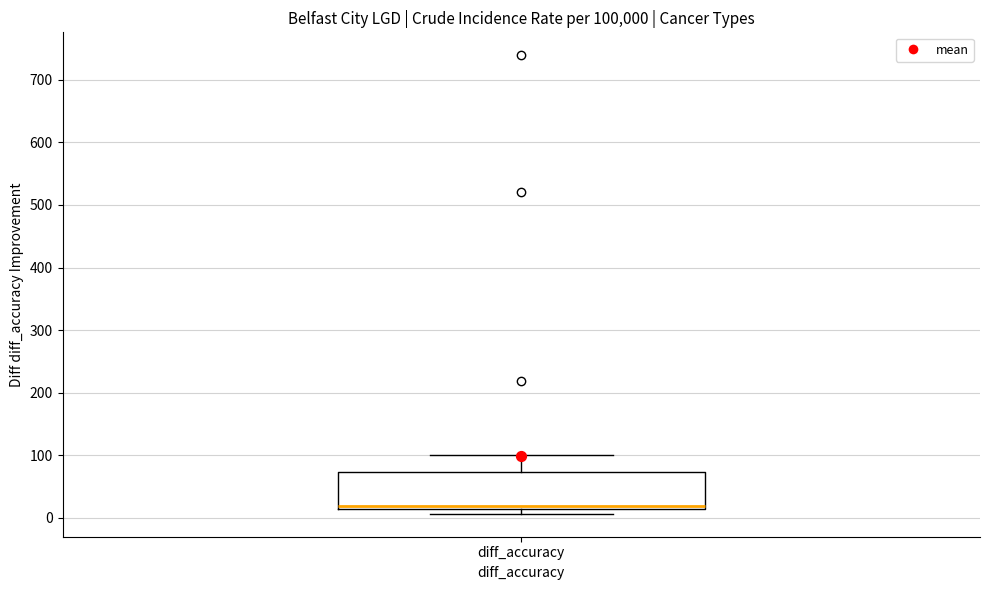

Transcribe this box plot: give where the median line is, the range the box spans, and where the two whiskers end, as read against the y-axis. The values are not printed on the chart, so give them approximately, as read against the axis.

median 20, box 10 to 70, whiskers 10 (just below the box's lower edge) to 100